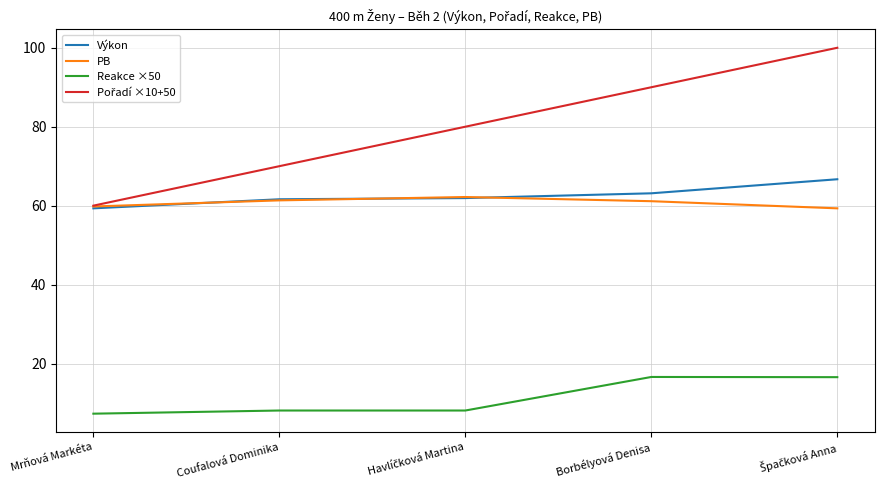

Is this an area chart (filled region under the line)?

No